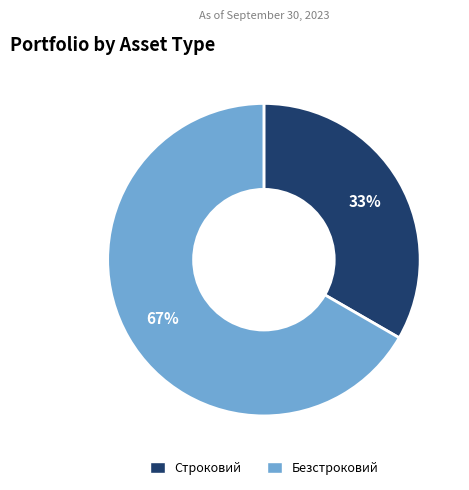

Rank the categories by value from lowest to highest.

Строковий, Безстроковий